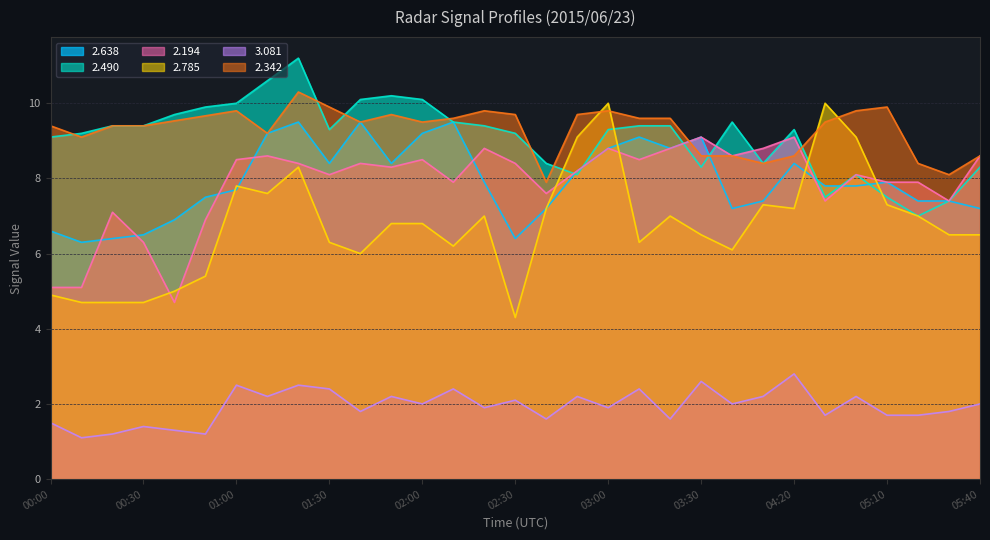

What is the greatest value displayed?

11.2